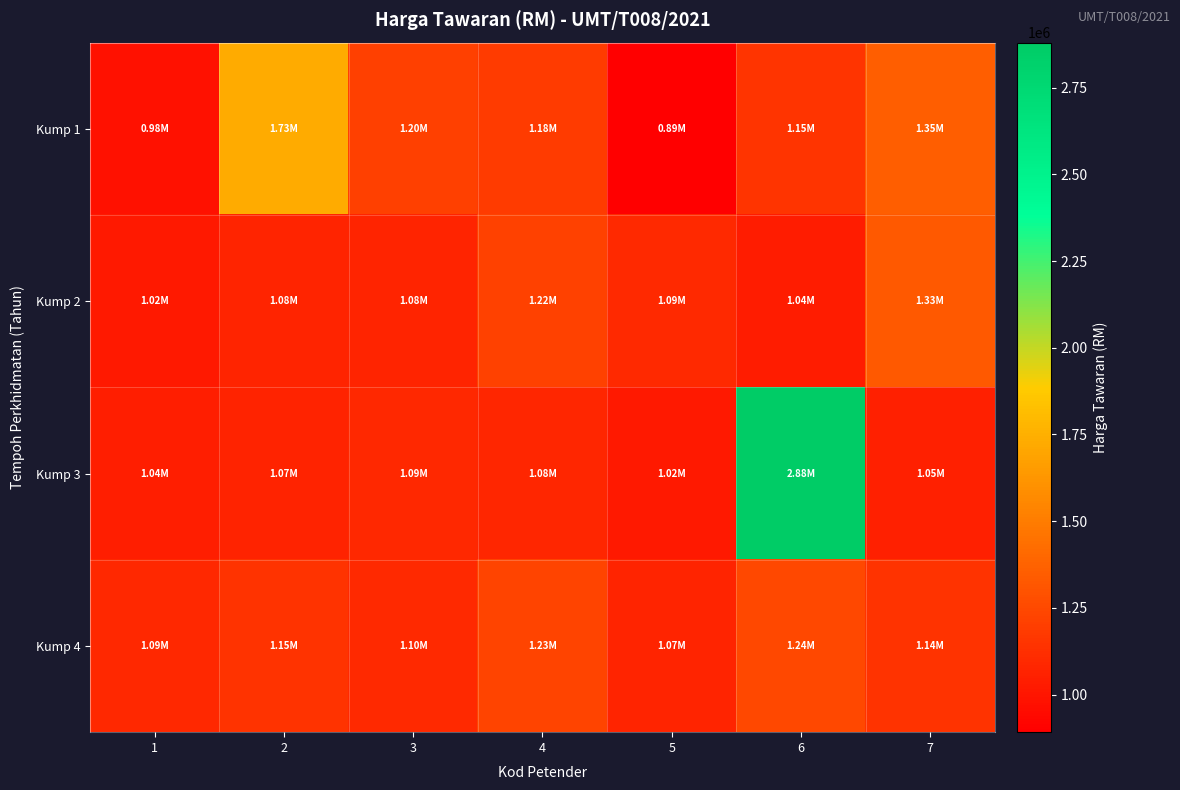

What is the total value across all series at 3?

4465964.0